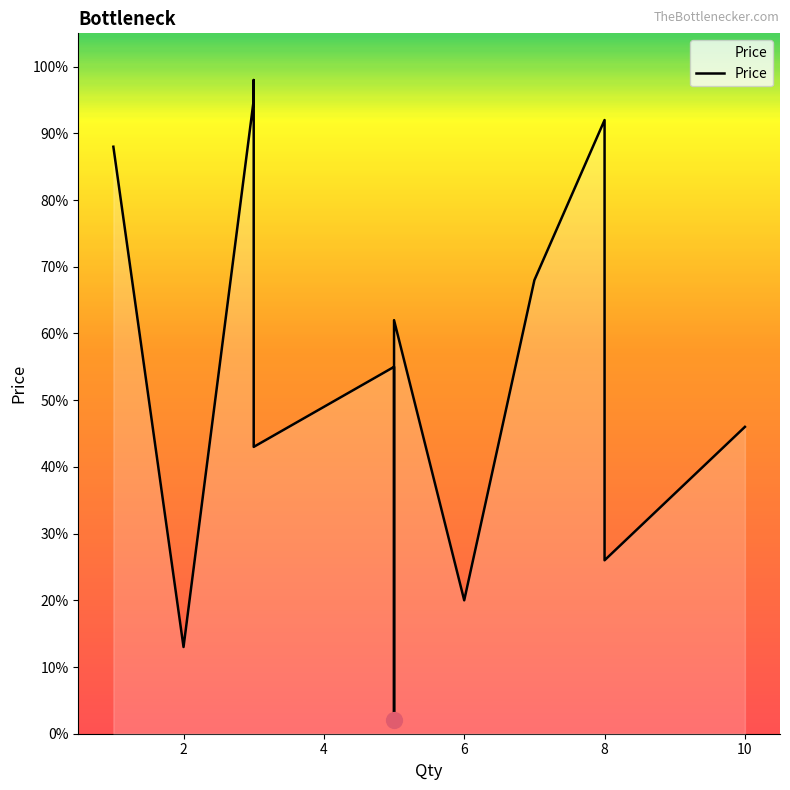

Which has a higher value, 10 or 6?

10